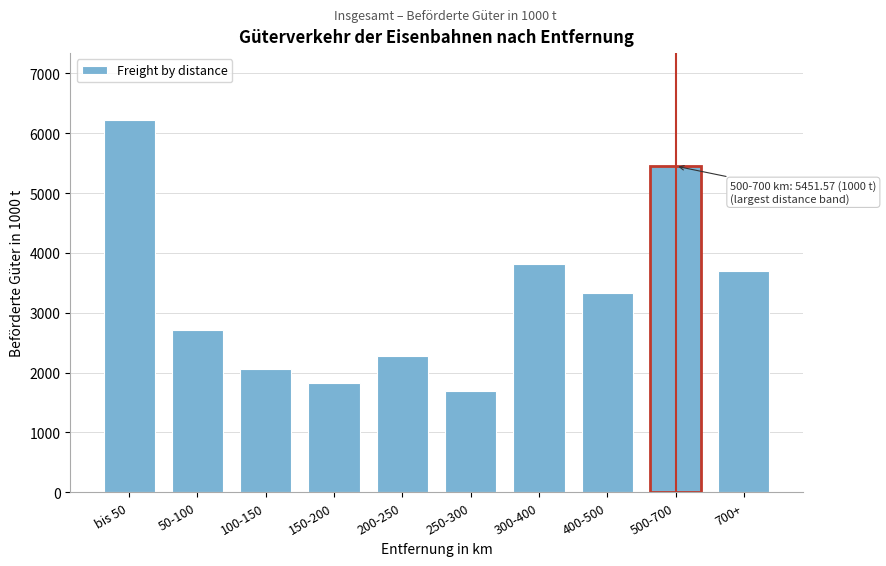

Reading left to right, transcribe all the data shown in this chart.

6219.9	2705.6	2055.2	1819.2	2279.3	1696.4	3819.4	3323.3	5451.6	3699.3